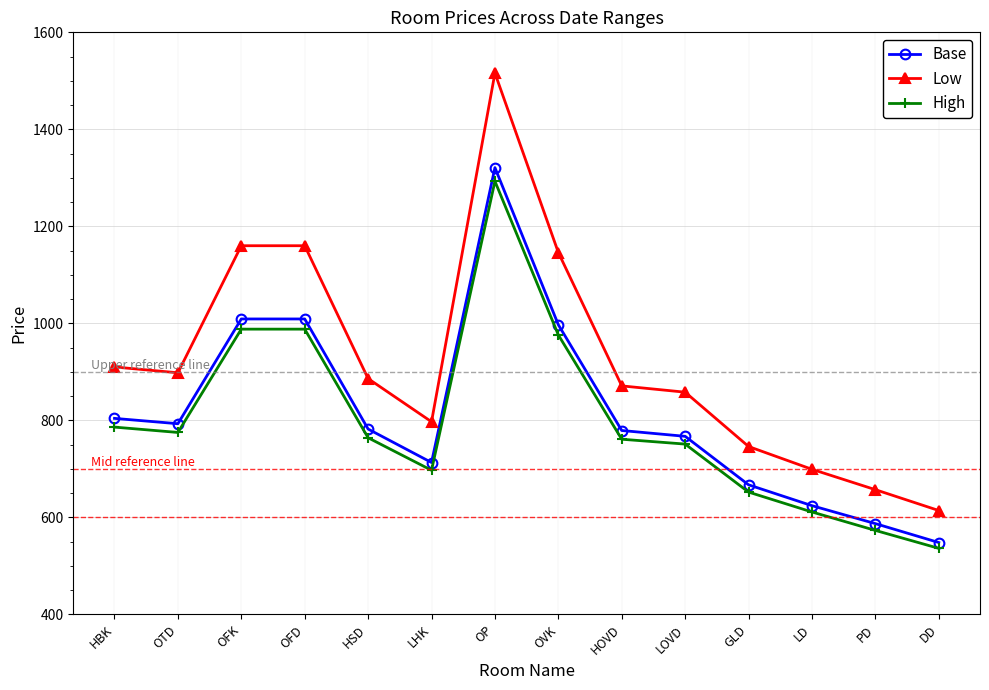

What is the sum of all Low values?

12918